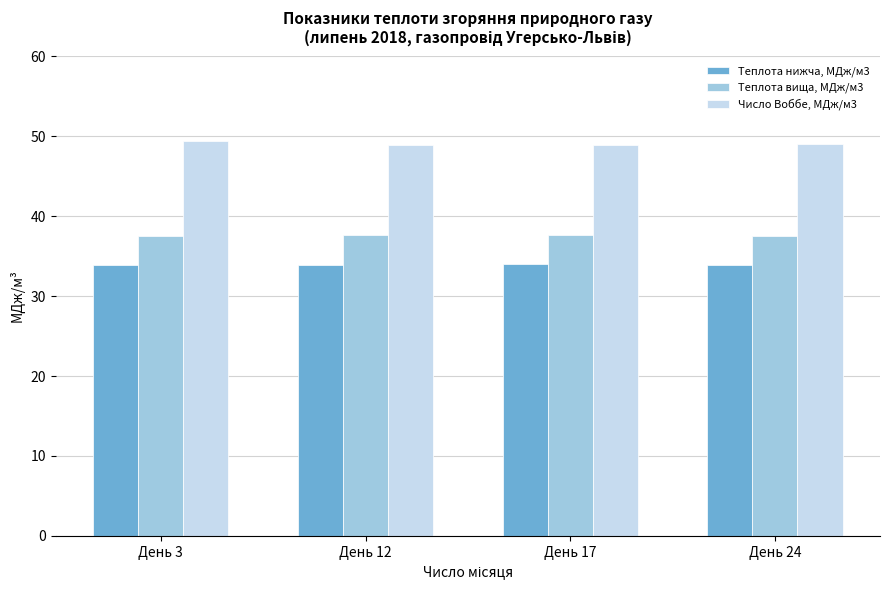

What is the difference between the maximum and minimum values in the Теплота нижча, МДж/м3 series?

0.2